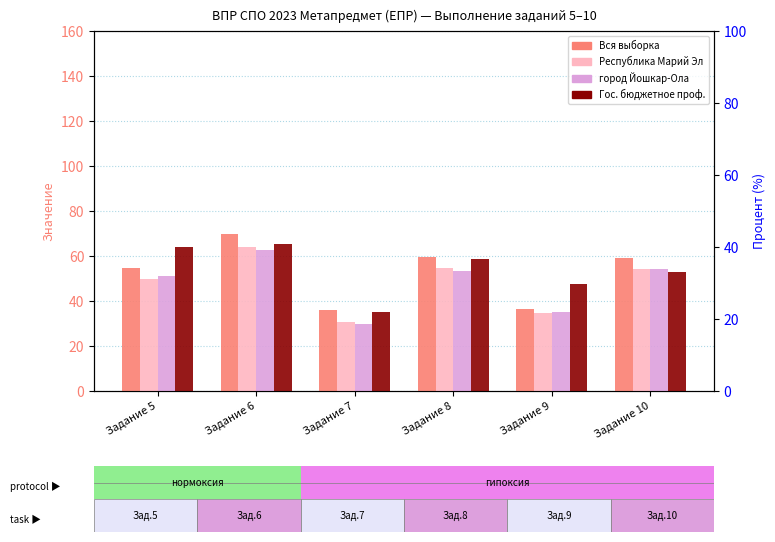

What is the sum of the город Йошкар-Ола values at Задание 7 and Задание 5?

80.9